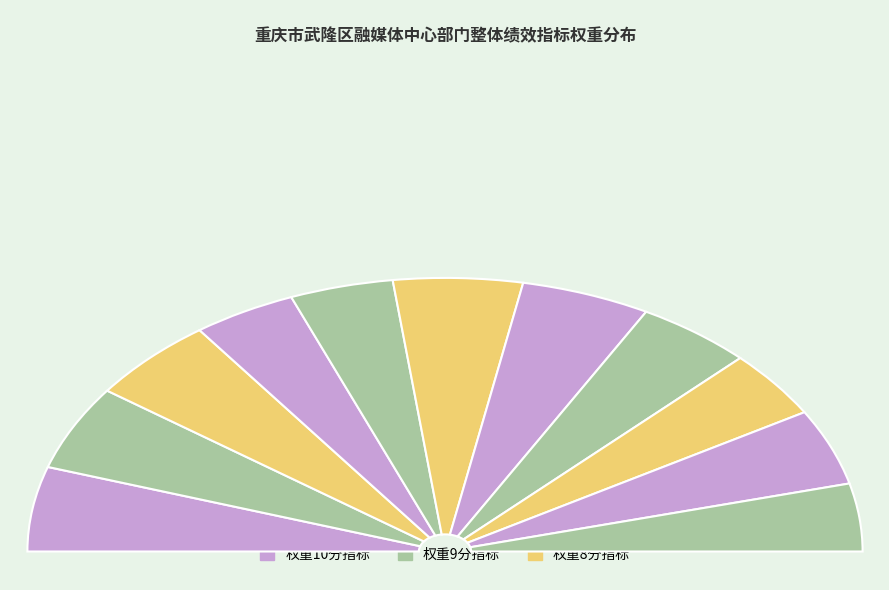

Does 为全区经济社会发展提供坚强舆论支撑 account for over 50% of the chart?

No